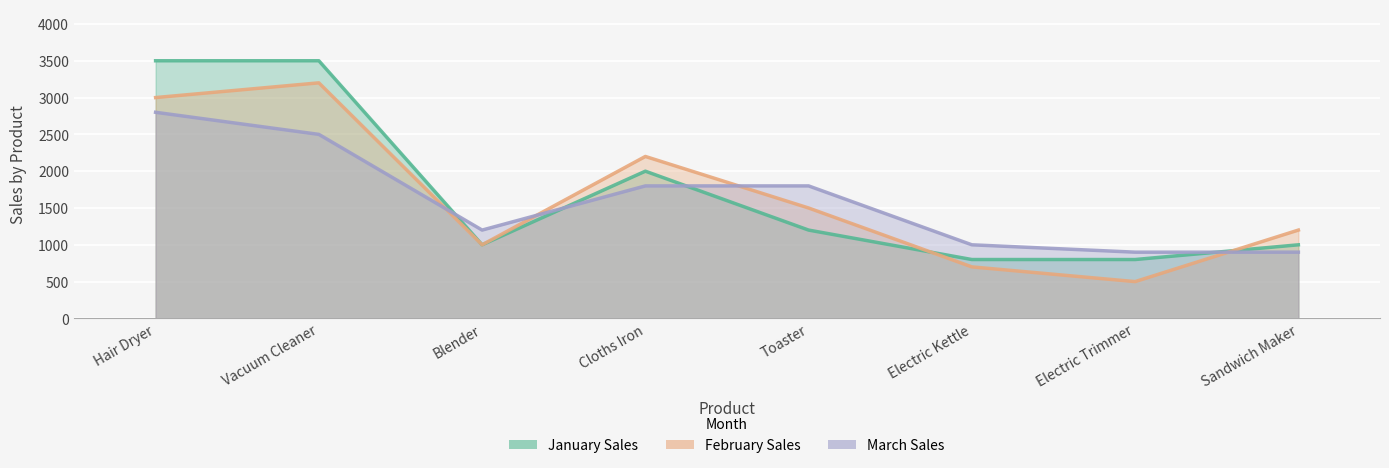

True or false: March Sales has a value of 1577 at Electric Kettle.

False